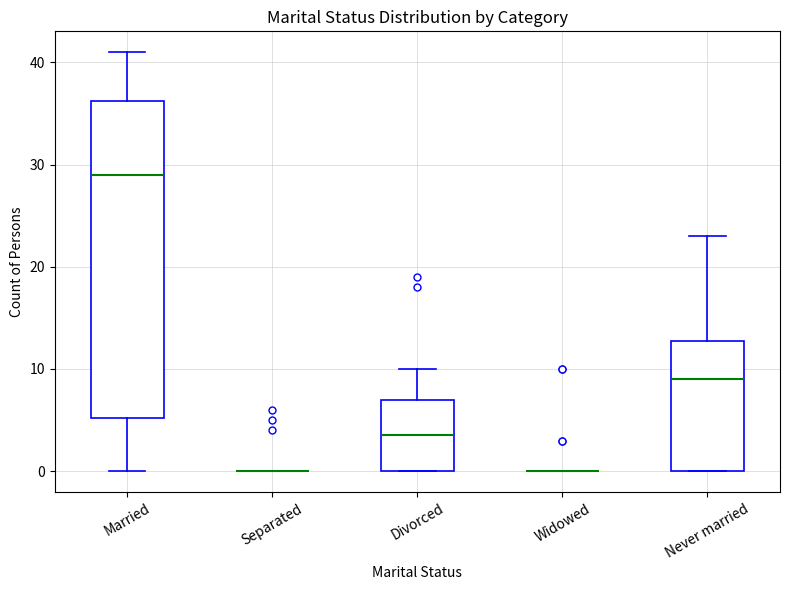

Comparing the boxes themselves (not the whiskers), which one is the tallest?

Married